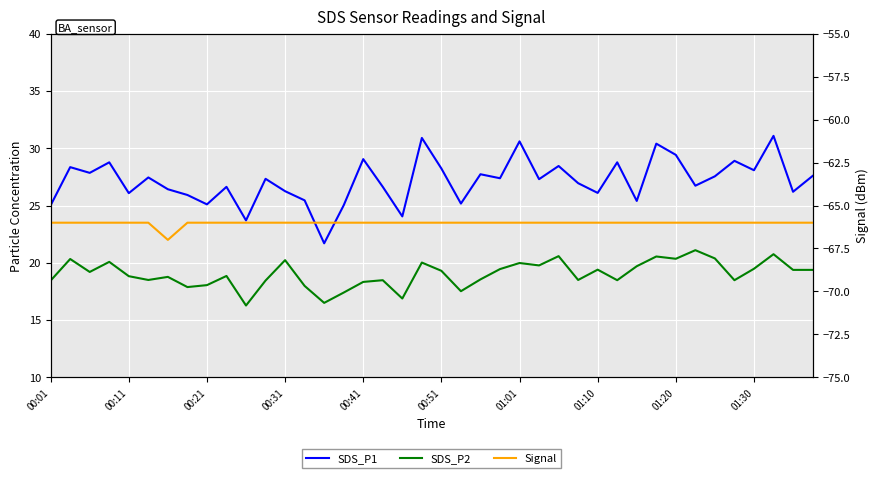

Reading left to right, transcribe all the data shown in this chart.

SDS_P1: 25.0	28.4	27.9	28.8	26.1	27.4	26.4	25.9	25.1	26.6	23.7	27.3	26.2	25.4	21.7	25.0	29.1	26.6	24.1	30.9	28.2	25.2	27.7	27.4	30.6	27.3	28.4	26.9	26.1	28.8	25.4	30.4	29.4	26.7	27.6	28.9	28.1	31.1	26.2	27.6
SDS_P2: 18.4	20.3	19.2	20.1	18.8	18.5	18.8	17.9	18.1	18.9	16.3	18.4	20.2	18.0	16.5	17.4	18.3	18.5	16.9	20.0	19.3	17.5	18.6	19.4	20.0	19.8	20.6	18.5	19.4	18.5	19.7	20.6	20.4	21.1	20.4	18.5	19.5	20.8	19.4	19.4
Signal: -66.0	-66.0	-66.0	-66.0	-66.0	-66.0	-67.0	-66.0	-66.0	-66.0	-66.0	-66.0	-66.0	-66.0	-66.0	-66.0	-66.0	-66.0	-66.0	-66.0	-66.0	-66.0	-66.0	-66.0	-66.0	-66.0	-66.0	-66.0	-66.0	-66.0	-66.0	-66.0	-66.0	-66.0	-66.0	-66.0	-66.0	-66.0	-66.0	-66.0